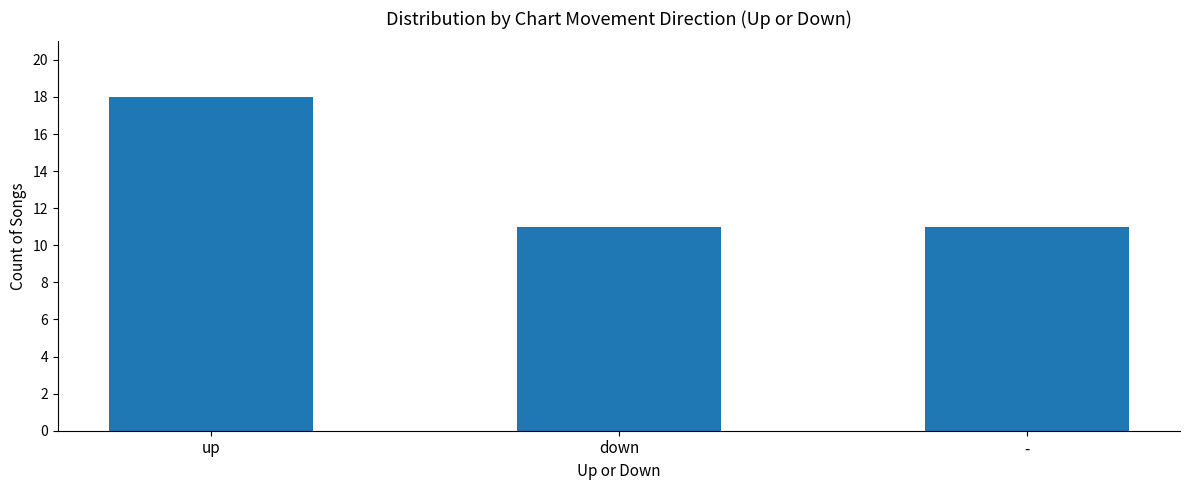

How many values are between 11 and 18?

3